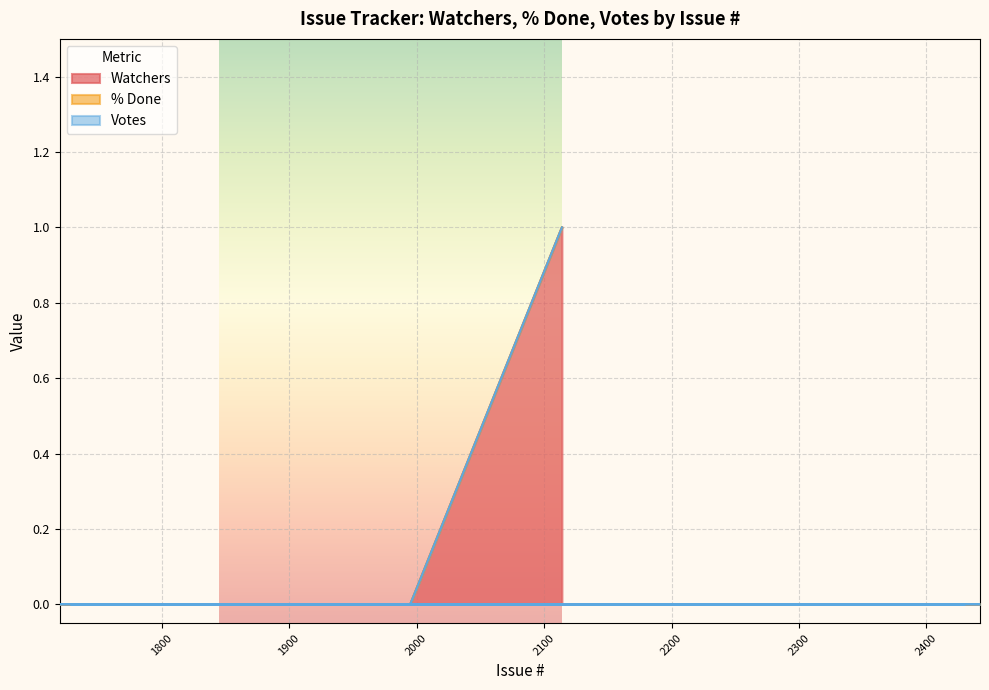

Which series has the widest spread of values?

Watchers